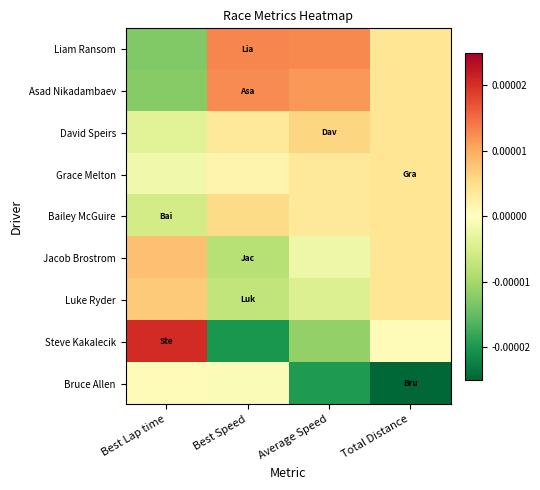

At Best Lap time, list the series in order from largest to smallest.

Steve Kakalecik, Jacob Brostrom, Luke Ryder, Bruce Allen, Grace Melton, David Speirs, Bailey McGuire, Asad Nikadambaev, Liam Ransom